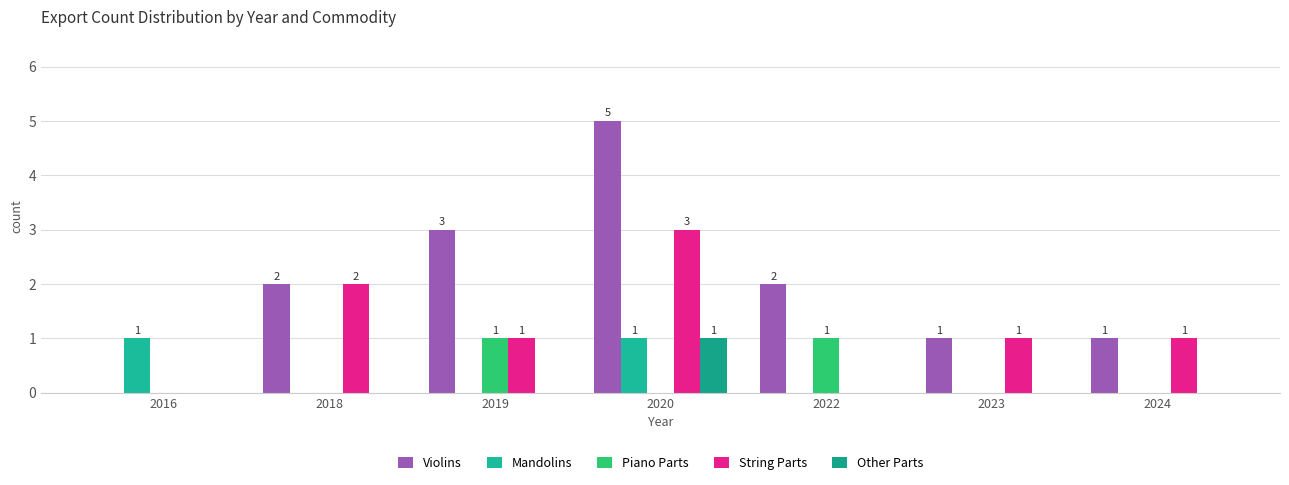

Are the bars grouped side by side (vs. stacked)?

Yes